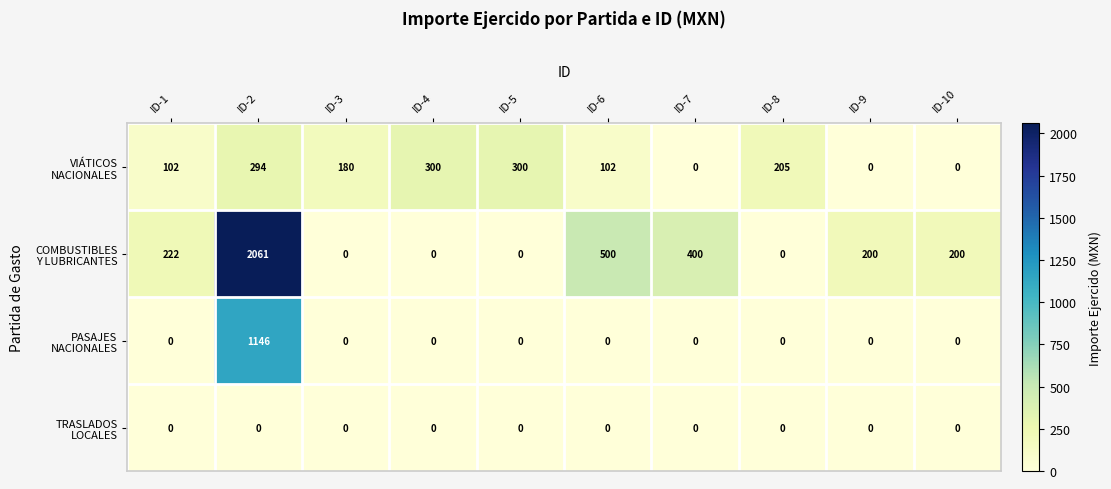

Which label corresponds to the largest value in the chart?

ID-2